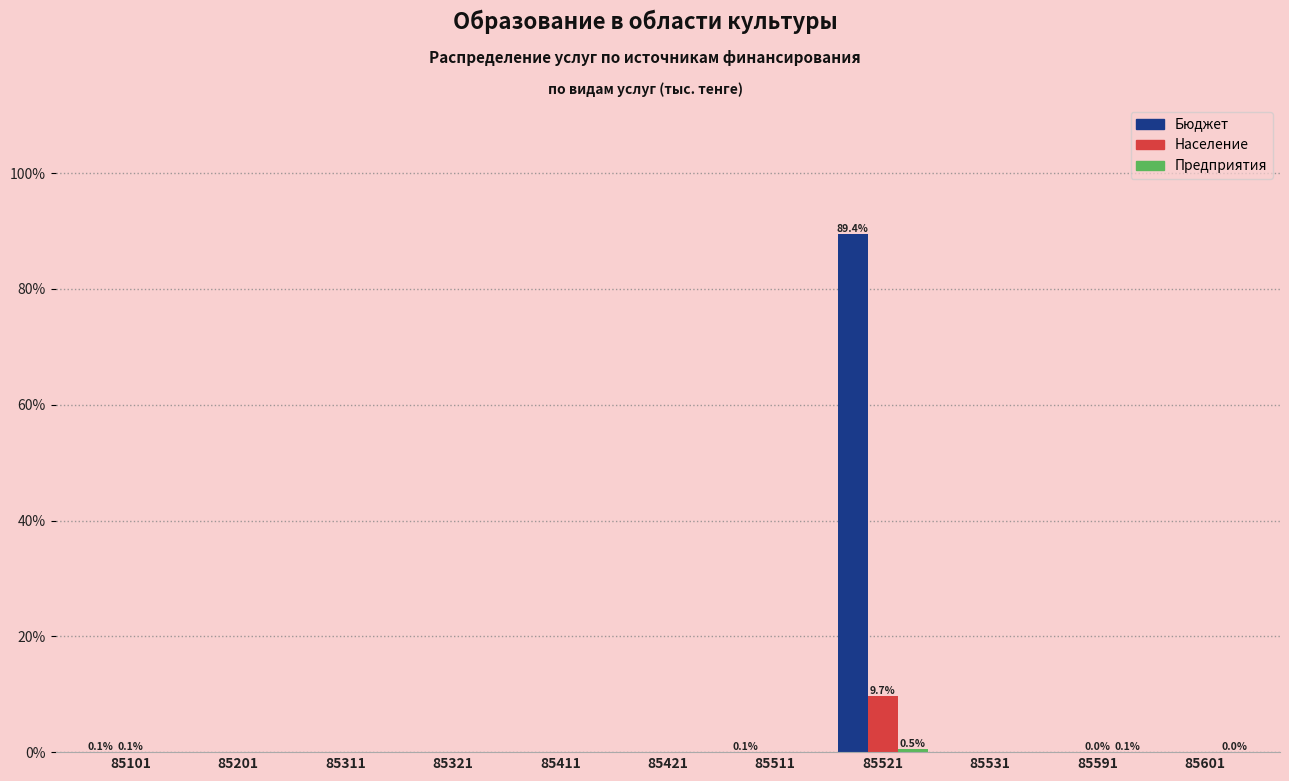

At which category is the sum across all series the highest?

85521